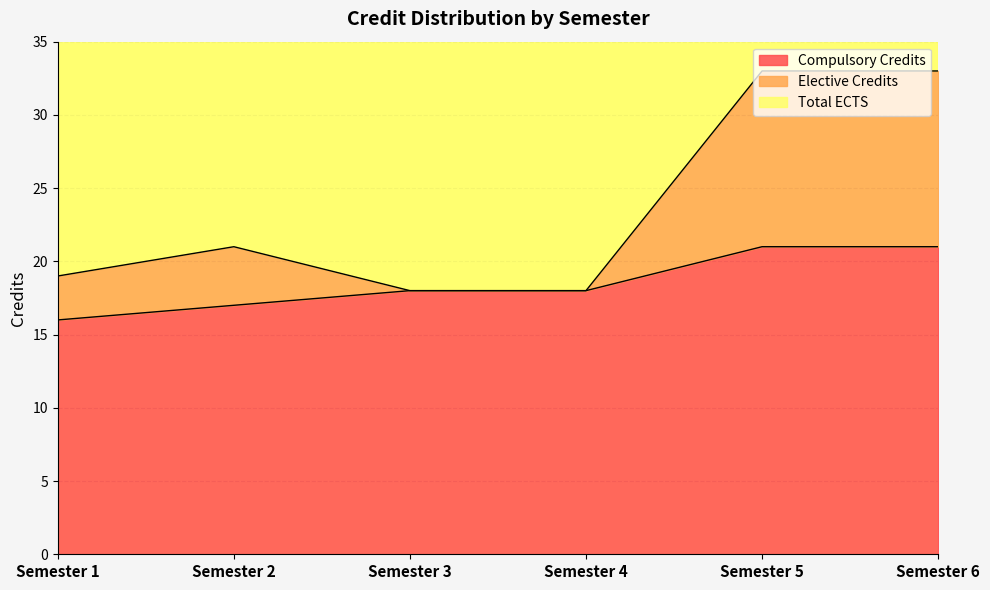

Which category has the lowest value in the Compulsory Credits series?

Semester 1